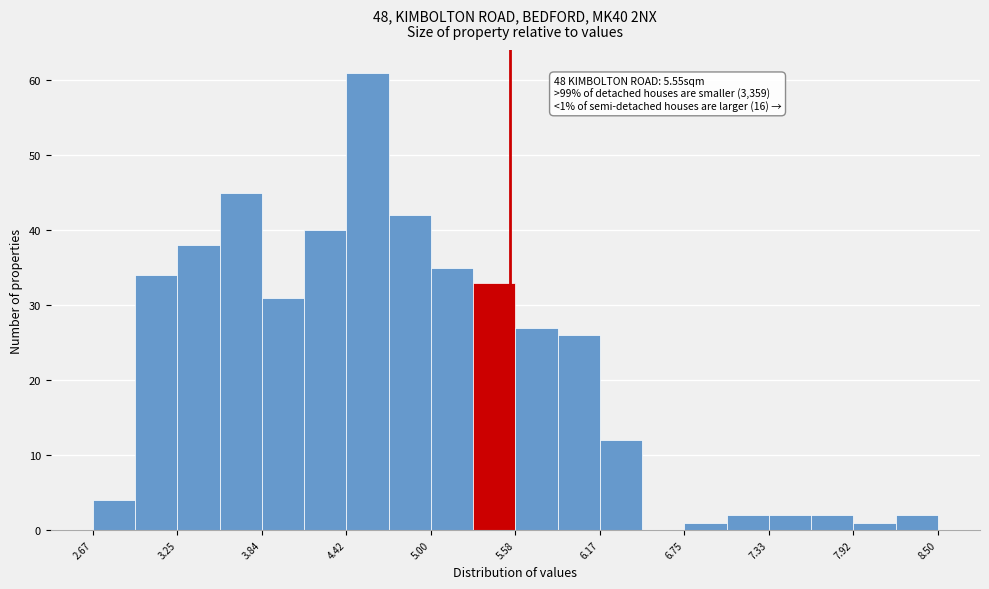

Read against the x-axis, roughly where is the centre of the tallest bar?

4.6